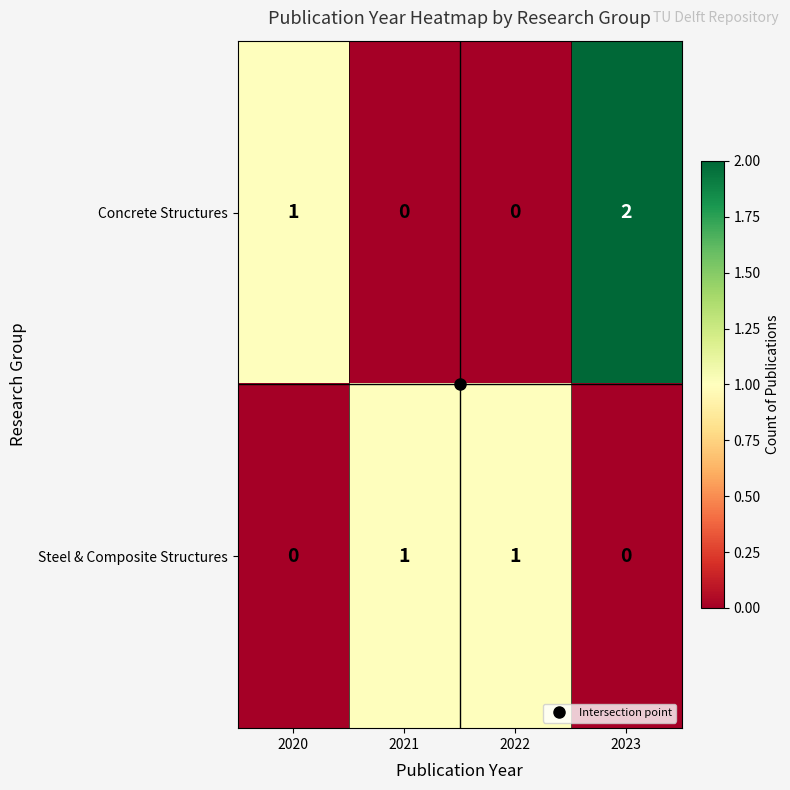

At 2020, list the series in order from smallest to largest.

Steel & Composite Structures, Concrete Structures